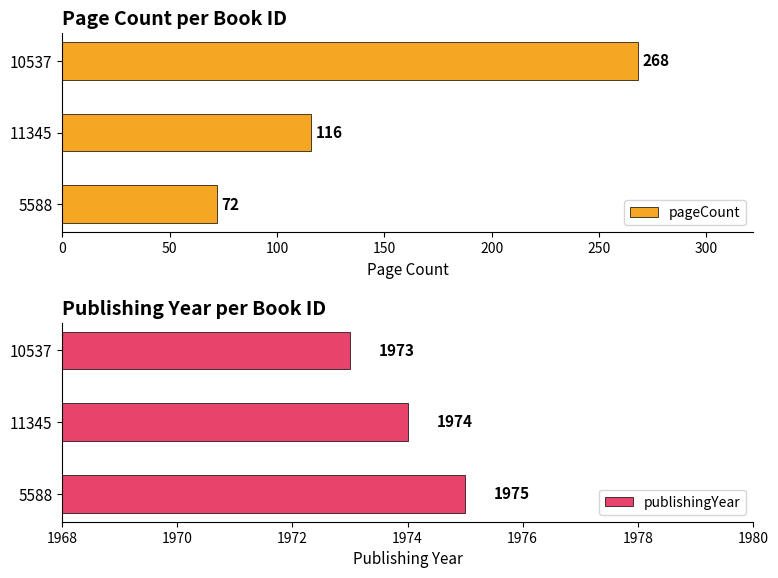

List the labels in order of pageCount value, largest first.

10537, 11345, 5588